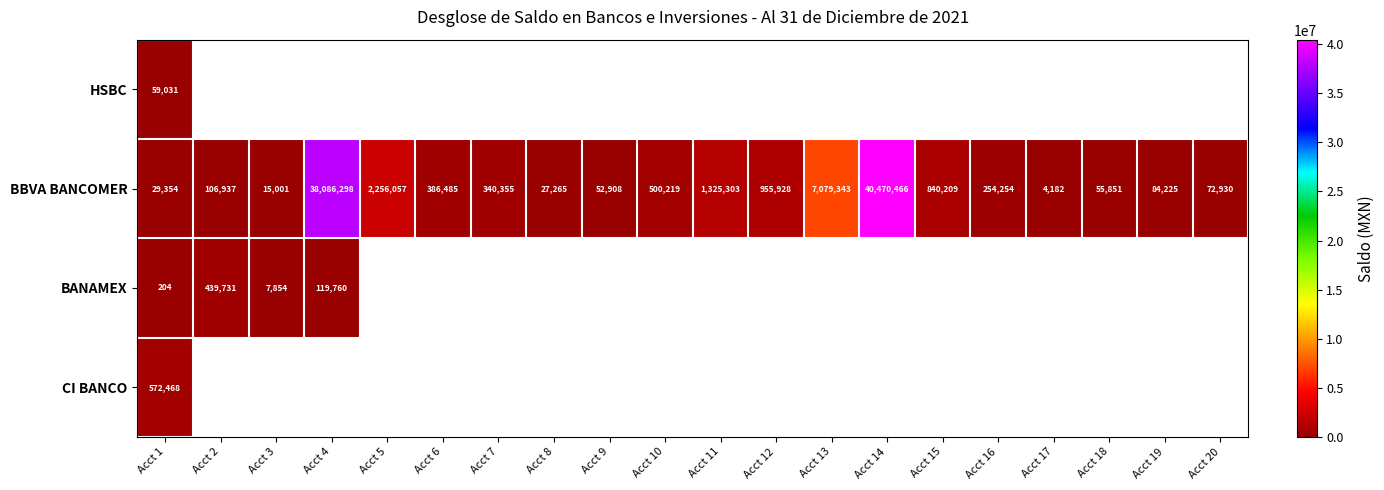

Which series has the largest total across all categories?

BBVA BANCOMER